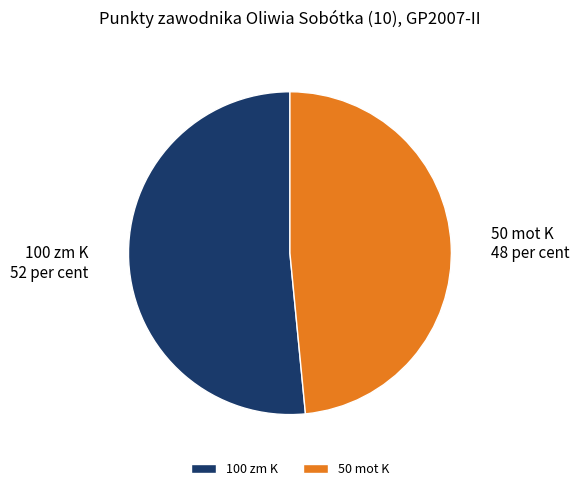

Combined, do 100 zm K and 50 mot K account for over 50%?

Yes